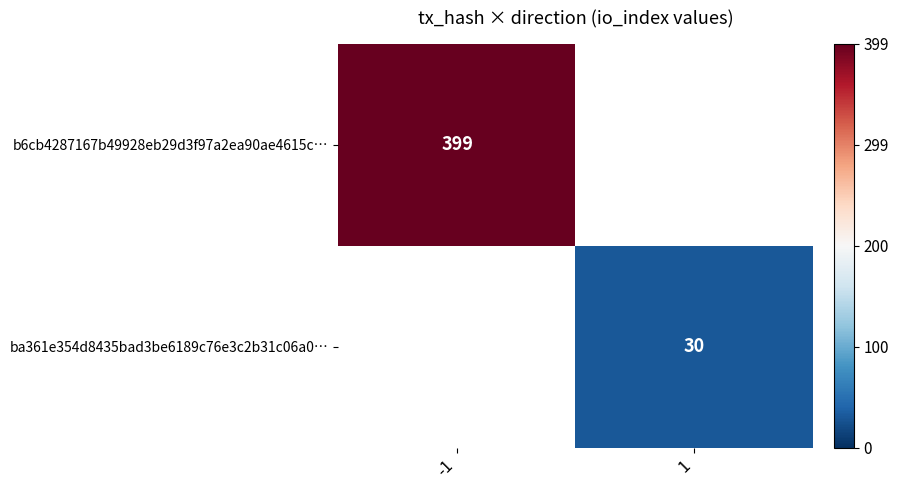

True or false: b6cb4287167b49928eb29d3f97a2ea90ae4615c… has a value of 399 at -1.

True